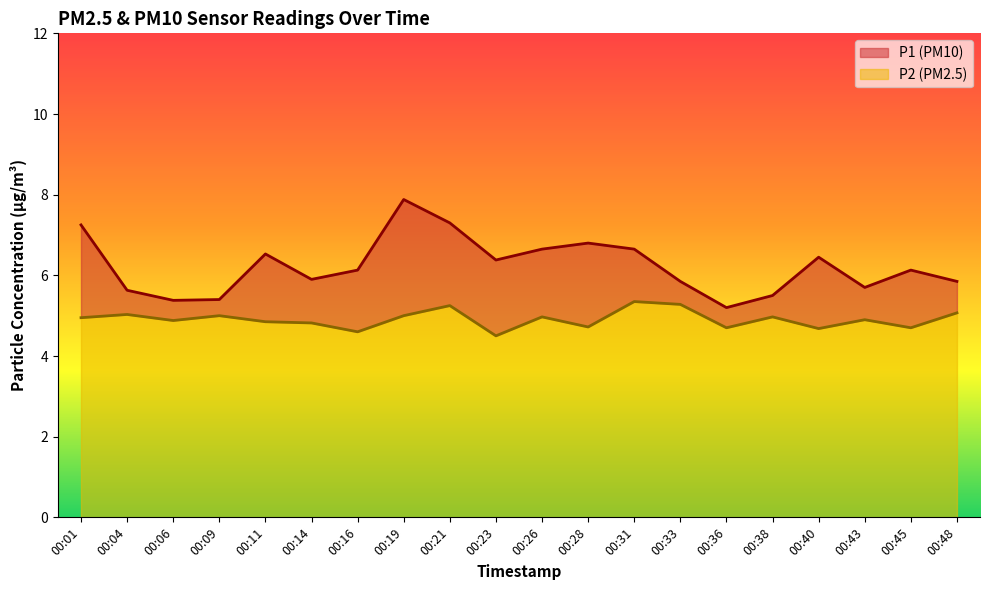

True or false: P1 and P2 intersect in this chart.

False